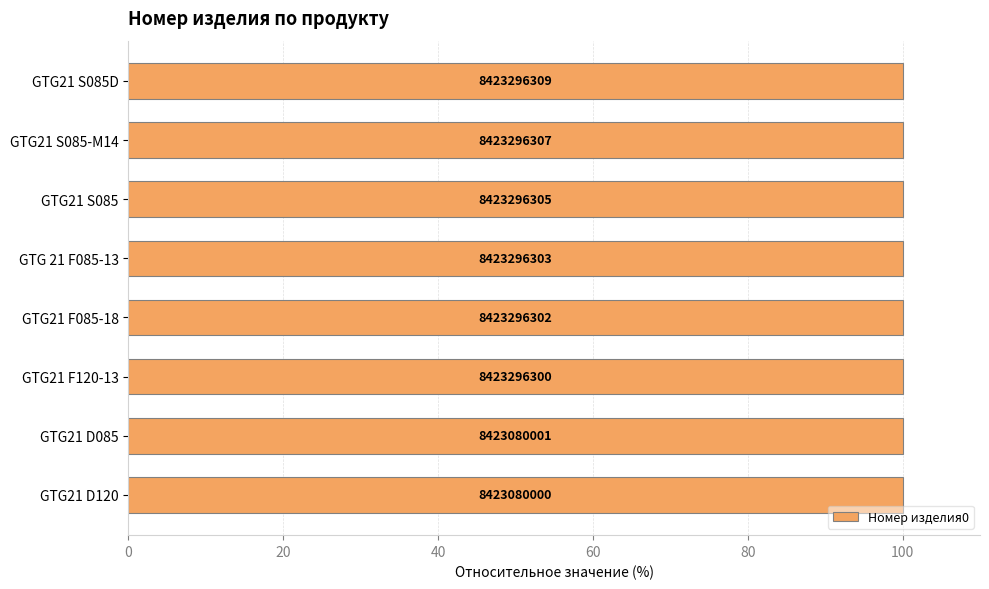

Are the bars horizontal?

Yes